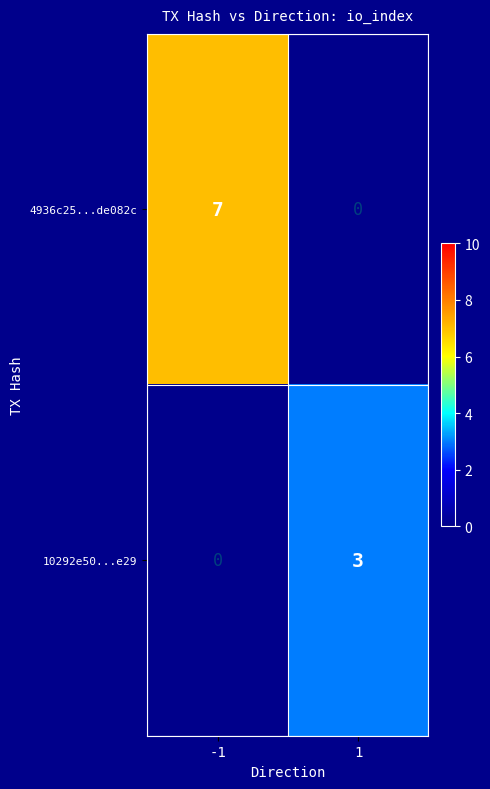

The value of 4936c25...de082c at -1 is 7. True or false?

True